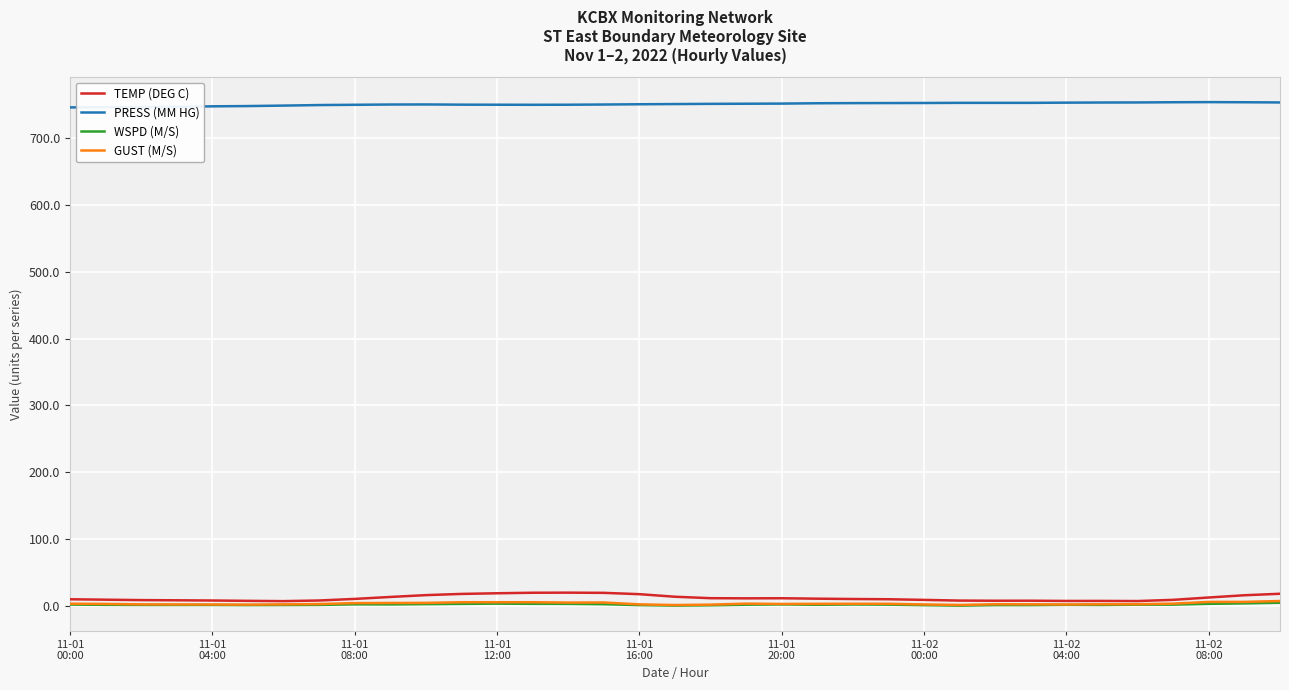

Which series has the largest total across all categories?

PRESS (MM HG)